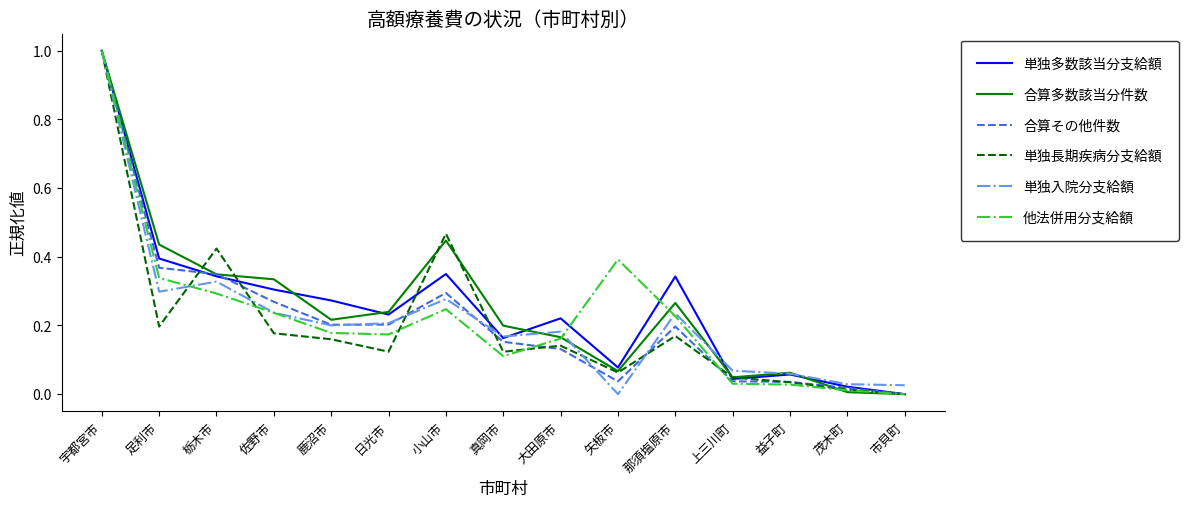

What position from the right is 市貝町?

1